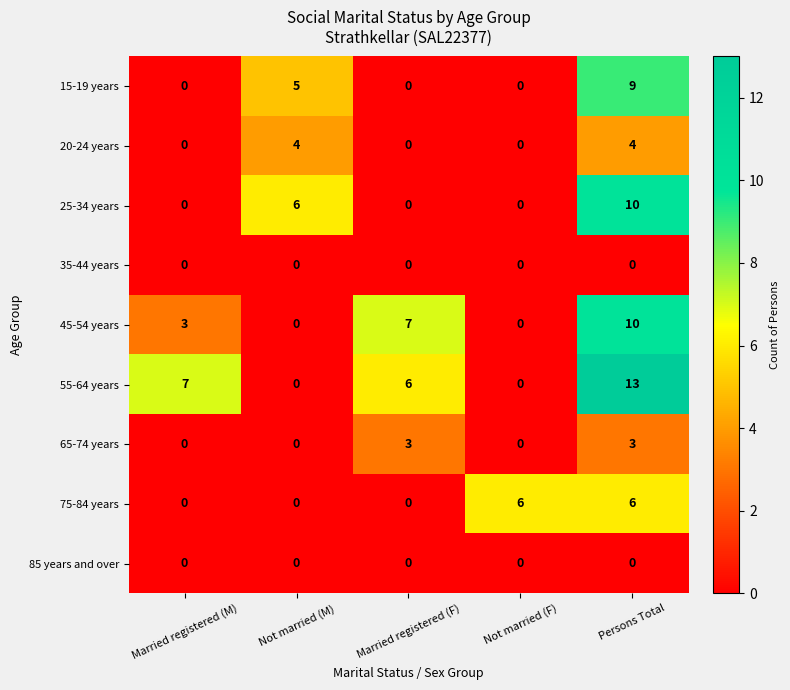

What is the difference between the highest and lowest values at Not married (M)?

6